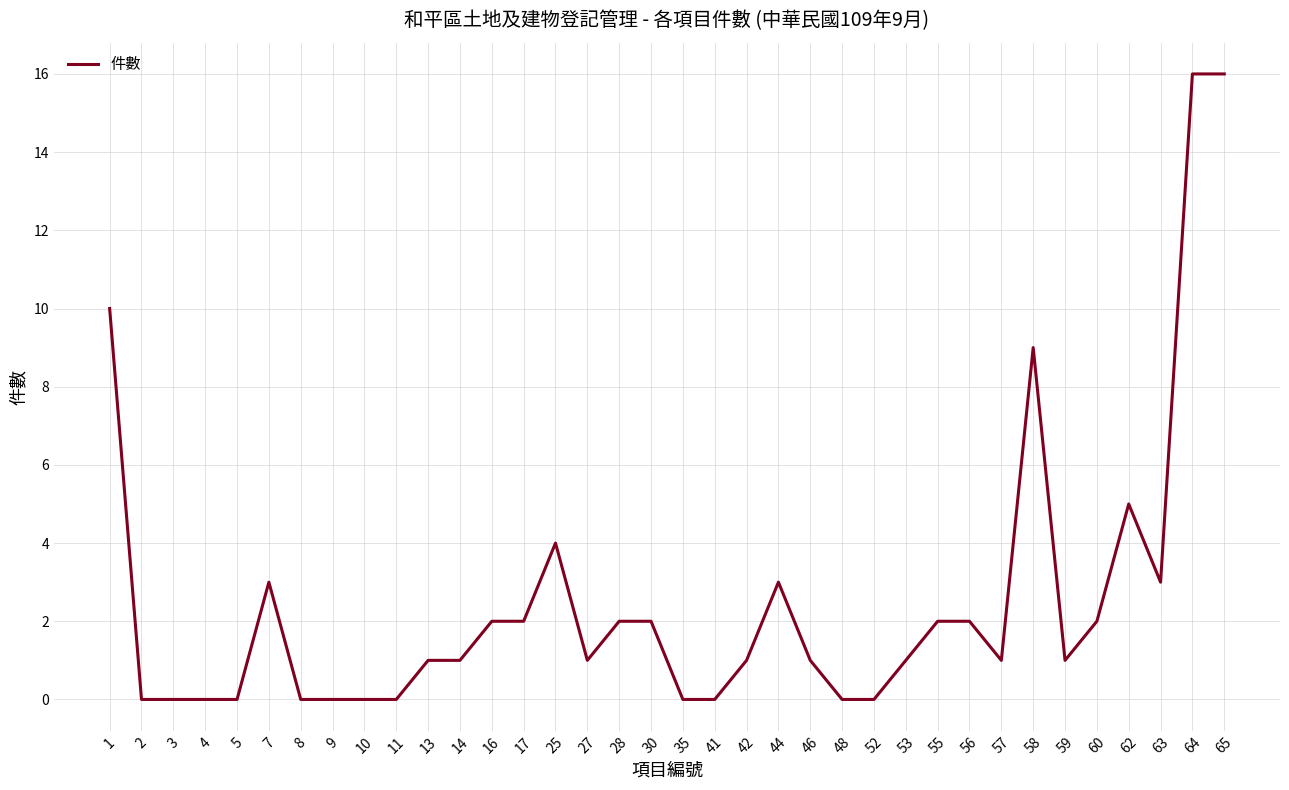

True or false: the data shows -5 at 8.

False